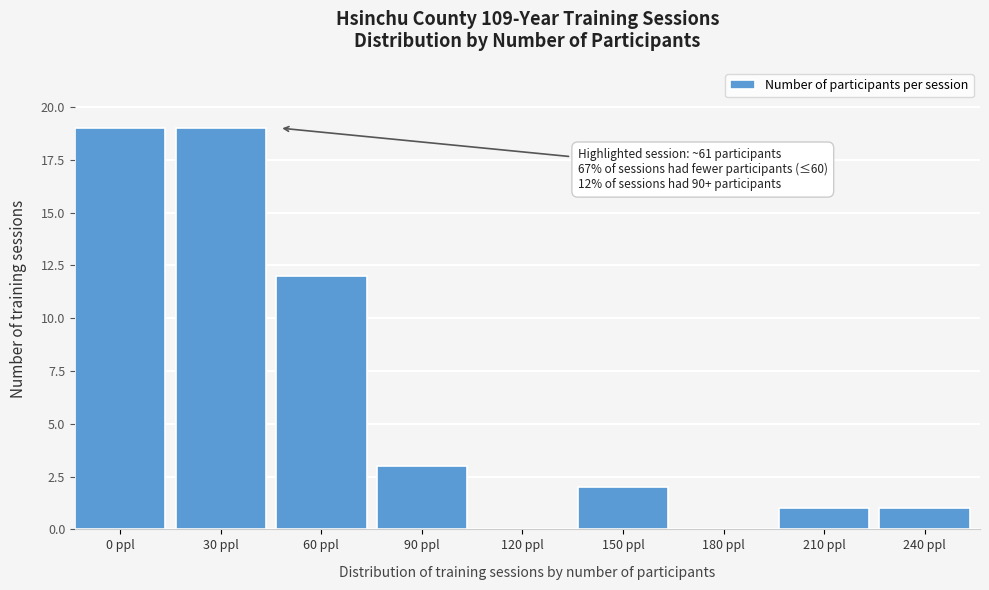

Reading right to left, extract all data points from this chart.

240 ppl=1	210 ppl=1	180 ppl=0	150 ppl=2	120 ppl=0	90 ppl=3	60 ppl=12	30 ppl=19	0 ppl=19